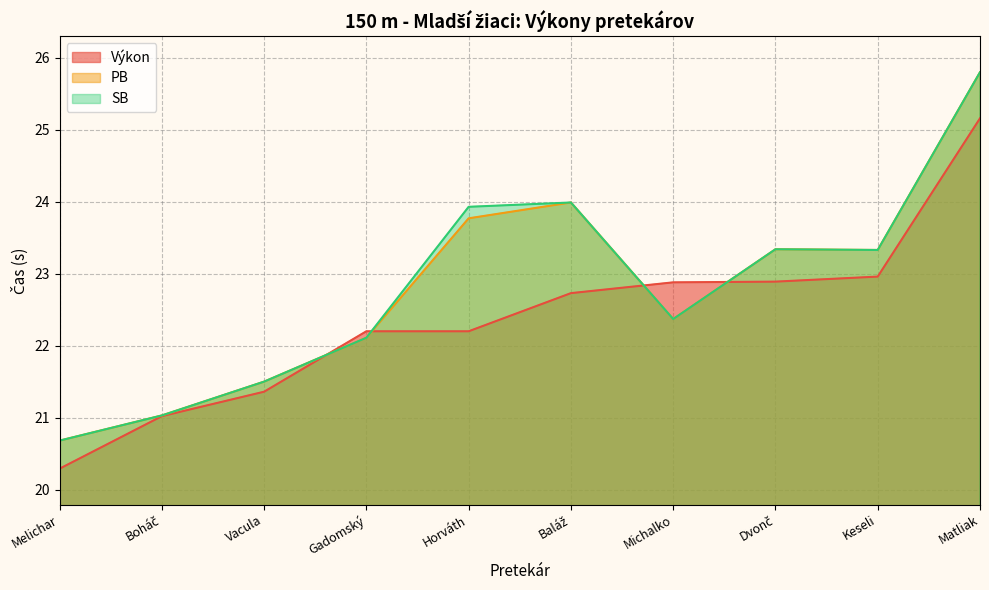

Reading left to right, transcribe all the data shown in this chart.

Výkon: 20.3	21.0	21.4	22.2	22.2	22.7	22.9	22.9	23.0	25.2
PB: 20.7	21.0	21.5	22.1	23.8	24.0	22.4	23.3	23.3	25.8
SB: 20.7	21.0	21.5	22.1	23.9	24.0	22.4	23.3	23.3	25.8